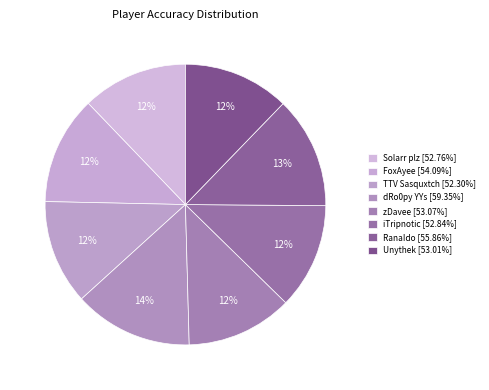

How many segments does this pie chart have?

8